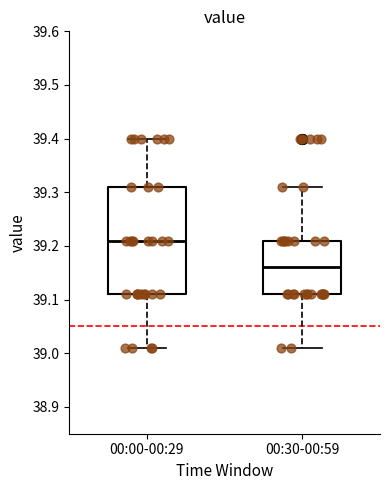

Where does the median line of the box for 00:00-00:29 sit on the y-axis? The values are not printed on the chart, so give them approximately, as read against the axis.

39.21